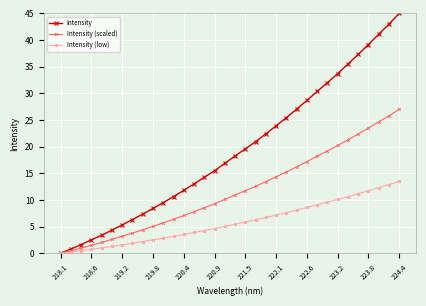

What is the maximum value for Intensity?

45.0